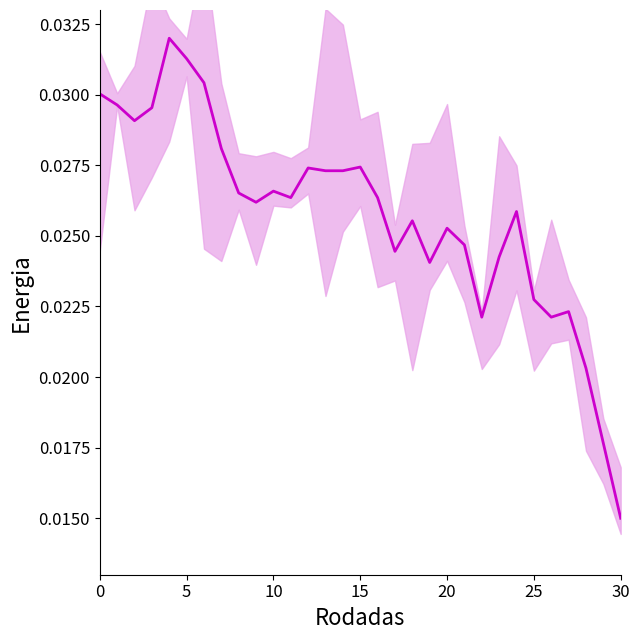

Is it true that the value at 8 is 0.0?

True